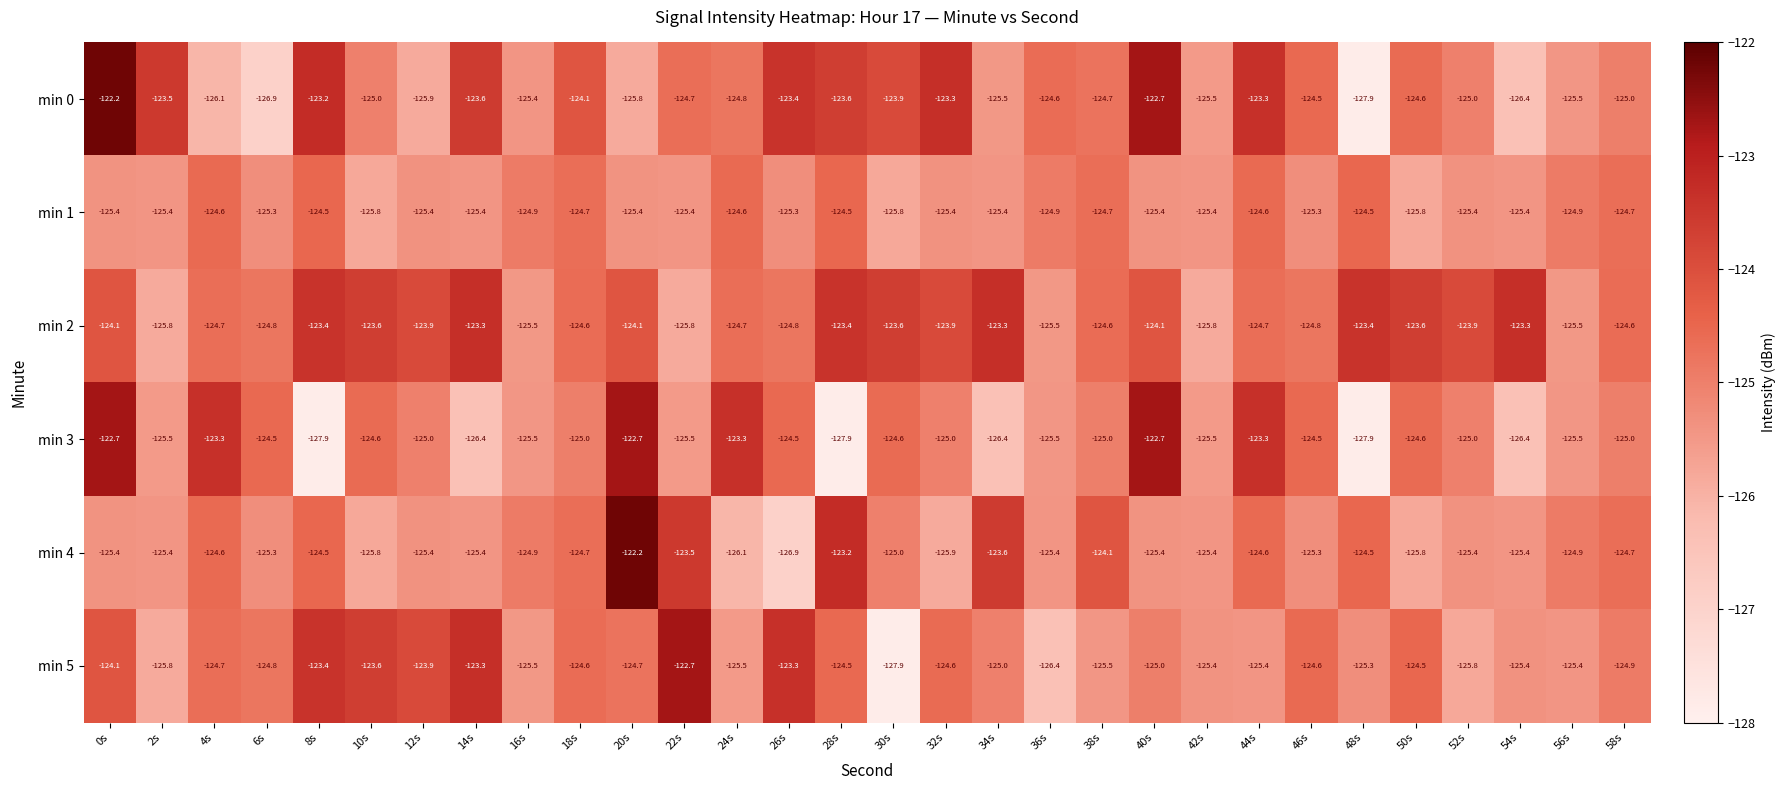

At 30s, list the series in order from largest to smallest.

min 2, min 0, min 3, min 4, min 1, min 5